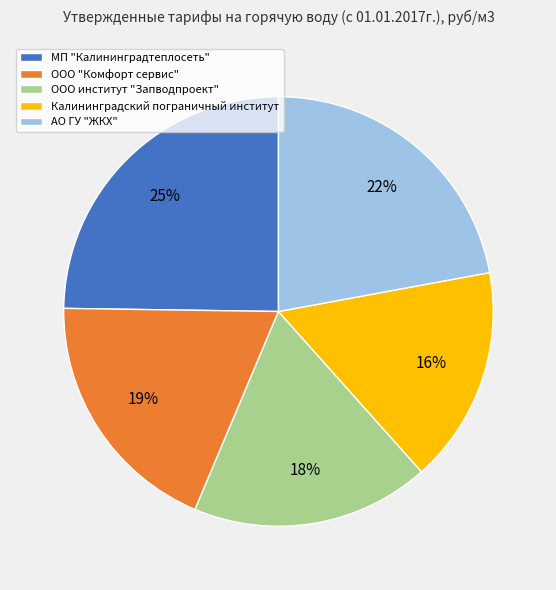

Which slice is the largest?

МП "Калининградтеплосеть"